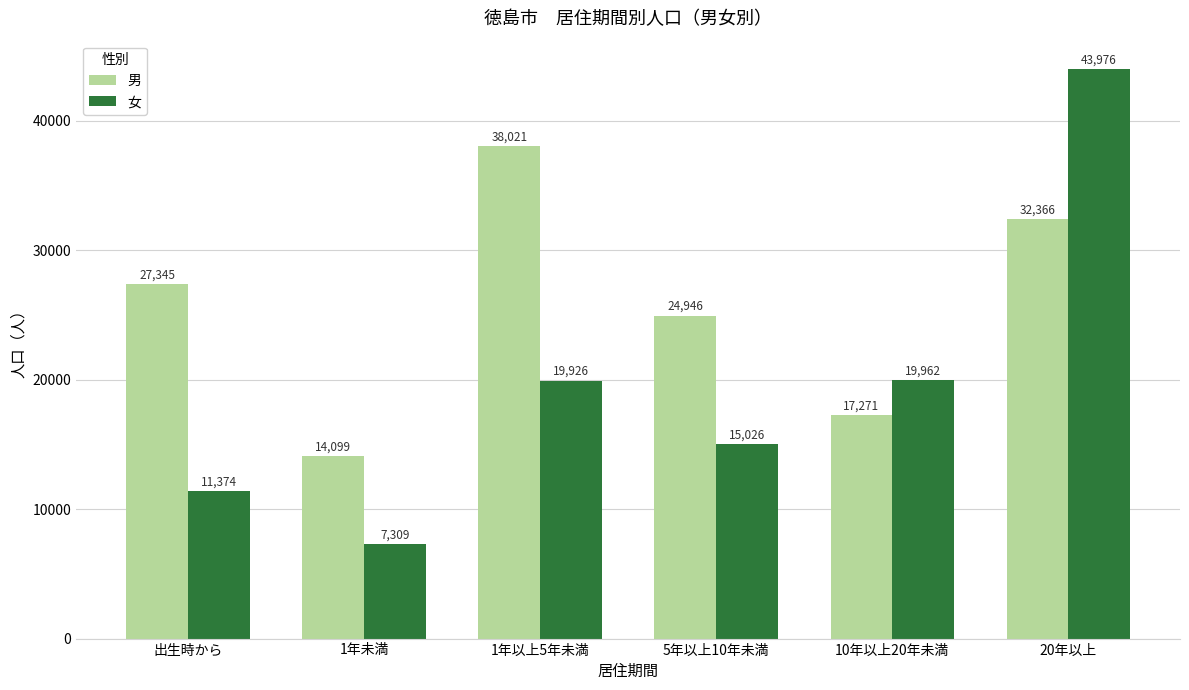

At how many categories does at least one series exceed 25885?

3